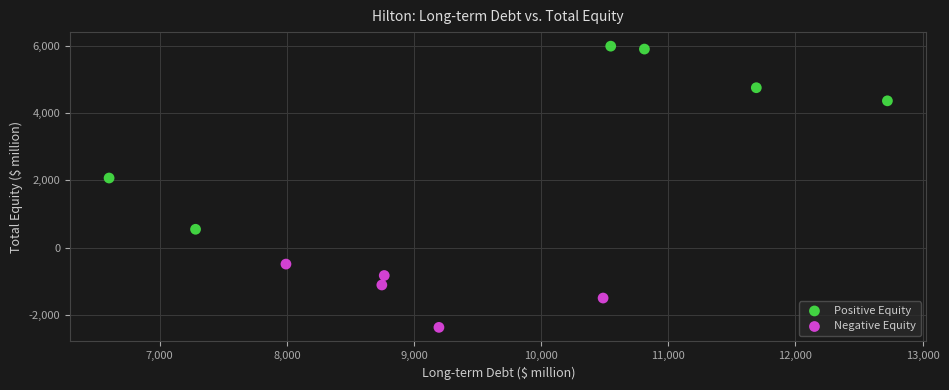

Which series contains the lowest Y value?

Negative Equity